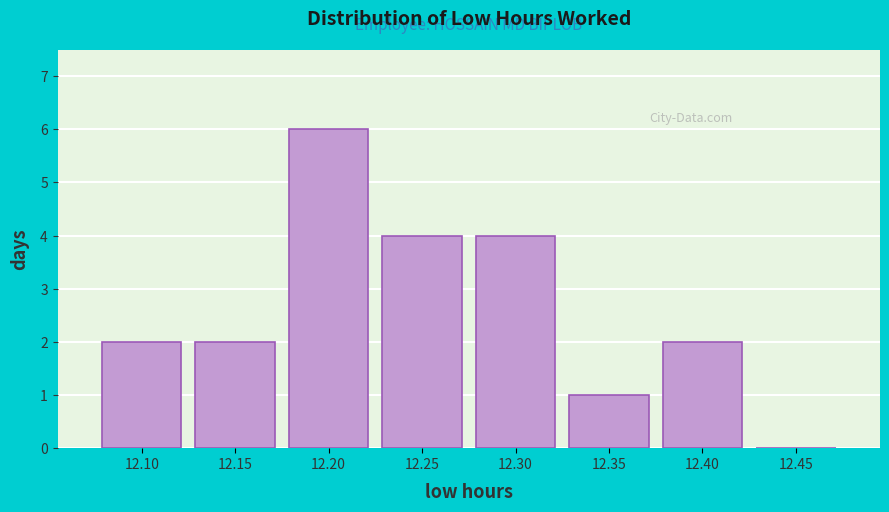

Reading left to right, extract all data points from this chart.

12.10=2	12.15=2	12.20=6	12.25=4	12.30=4	12.35=1	12.40=2	12.45=0